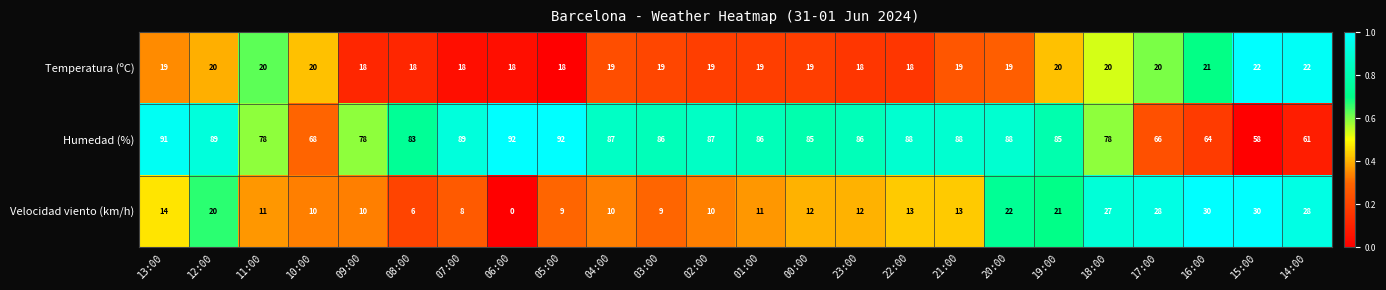

Which series has the widest spread of values?

Humedad (%)